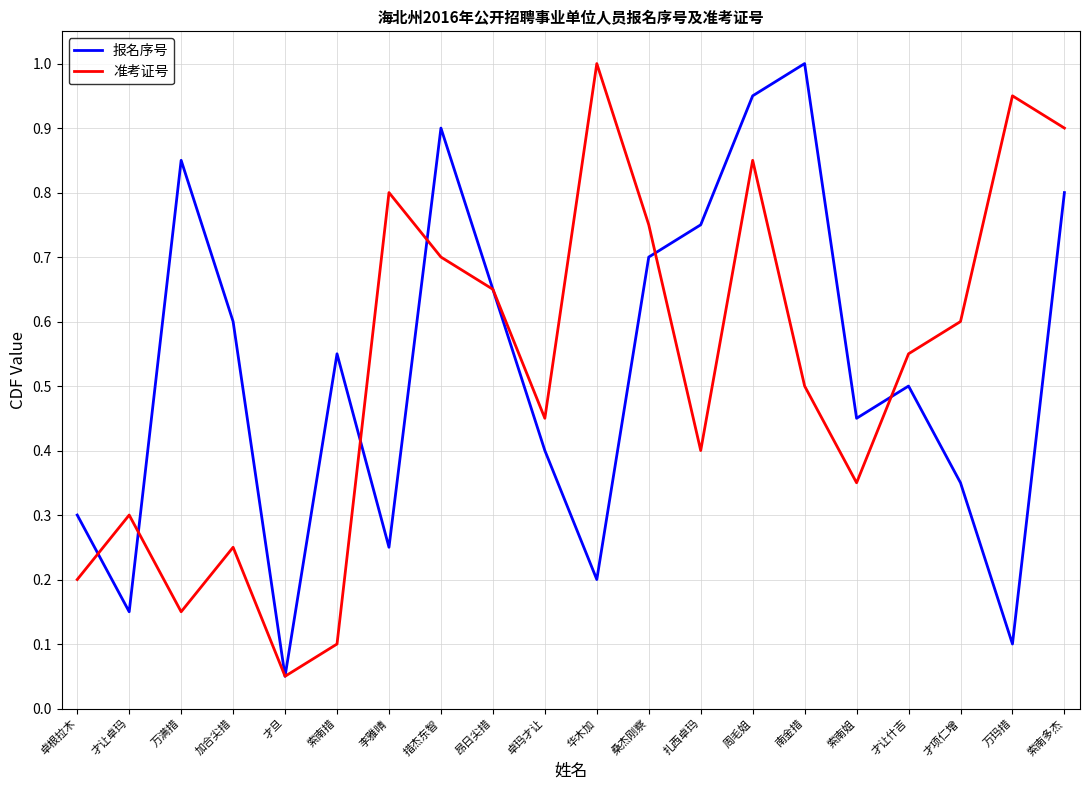

Rank the categories by 报名序号 value from highest to lowest.

南金措, 周毛姐, 措杰东智, 万满措, 索南多杰, 扎西卓玛, 桑杰刚察, 昂日尖措, 加合尖措, 索南措, 才让什吉, 索南姐, 卓玛才让, 才项仁增, 卓根拉木, 李雅晴, 华木加, 才让卓玛, 万玛措, 才旦